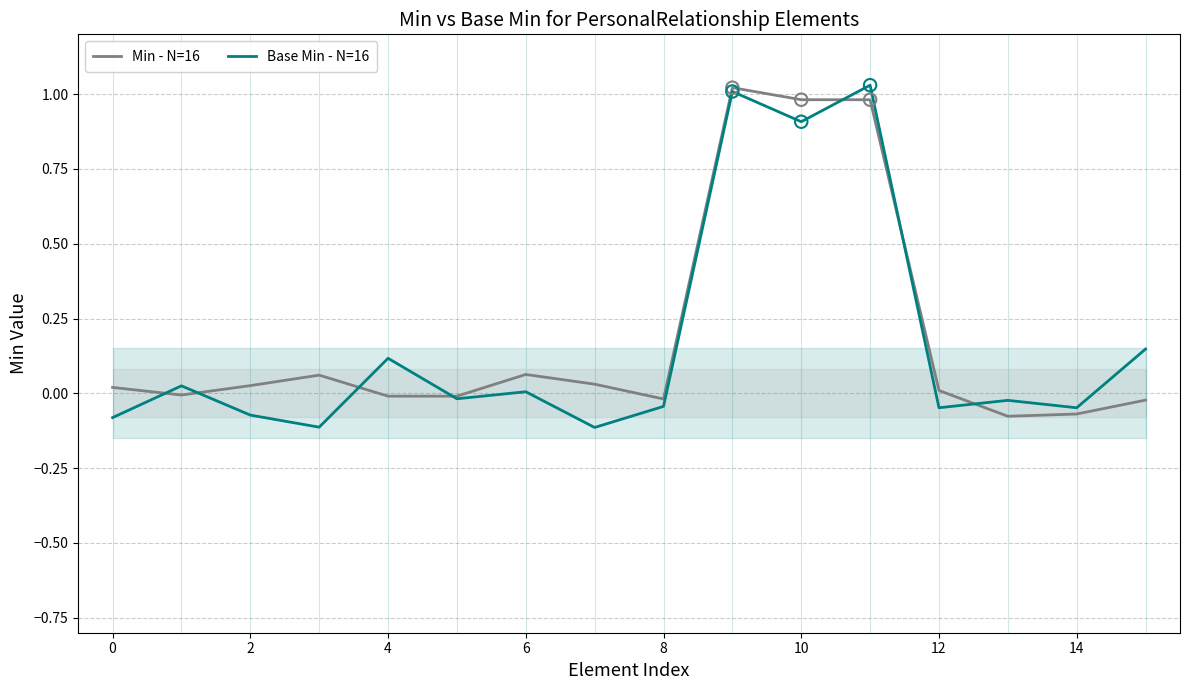

The Min - N=16 series shows 0.0 at 6. True or false?

False